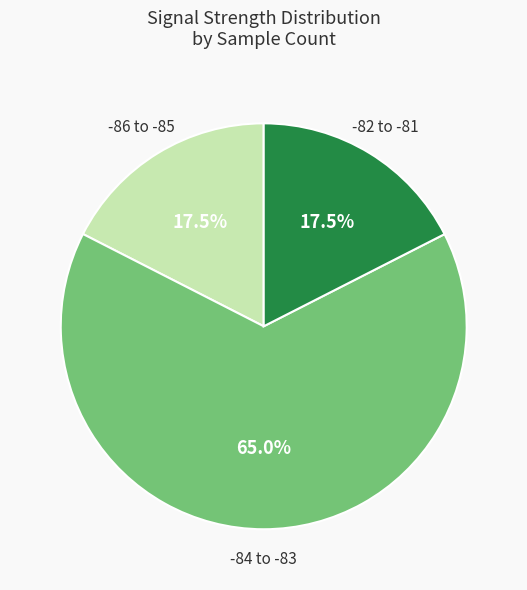

Is there any slice that represents more than half of the pie?

Yes